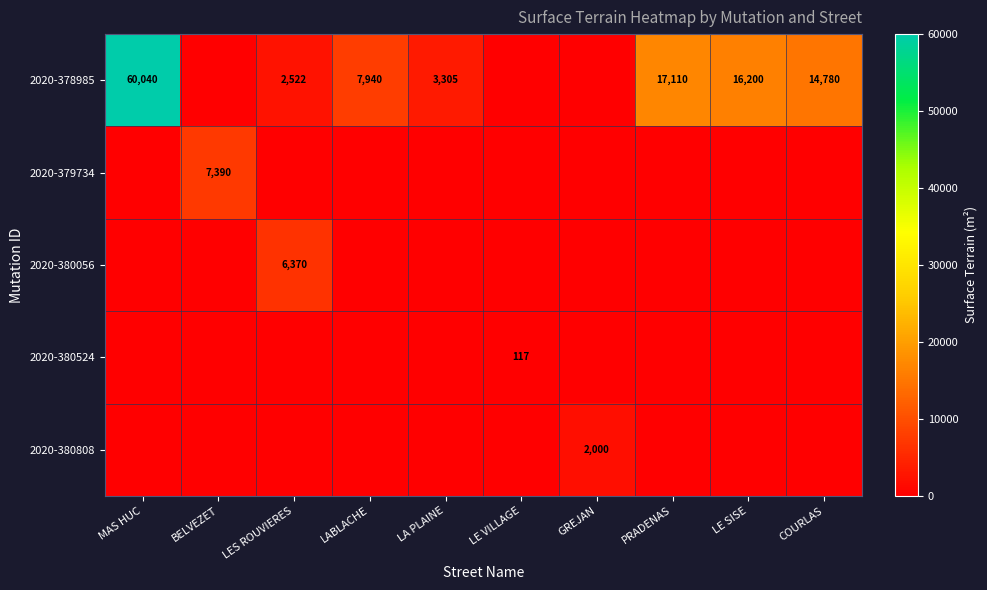

The 2020-378985 series shows 2522 at LES ROUVIERES. True or false?

True